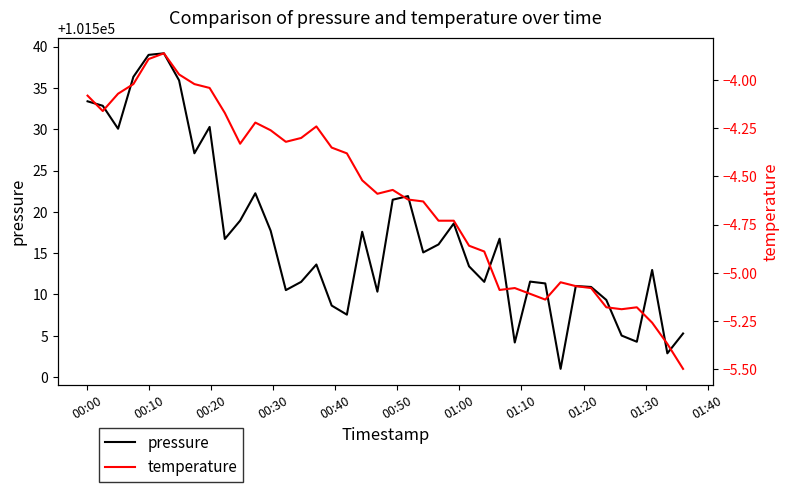

What is the value of the pressure point at the 37th from the left?

101504.3